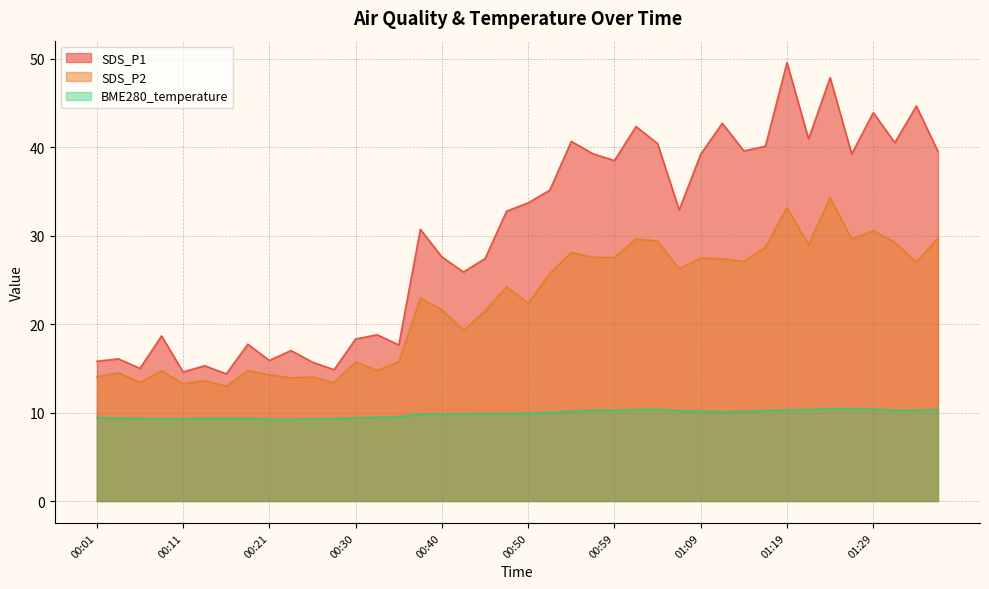

Reading left to right, list all the values displayed in this chart.

SDS_P1: 15.8	16.1	15.0	18.7	14.6	15.3	14.4	17.7	15.9	17.0	15.7	14.8	18.3	18.8	17.6	30.7	27.6	25.9	27.4	32.8	33.7	35.1	40.7	39.3	38.5	42.4	40.4	32.9	39.2	42.7	39.6	40.1	49.6	41.0	47.9	39.2	43.9	40.5	44.7	39.5
SDS_P2: 14.1	14.5	13.4	14.7	13.2	13.6	13.0	14.8	14.3	13.9	14.0	13.4	15.8	14.8	15.8	22.9	21.6	19.3	21.5	24.2	22.4	25.7	28.1	27.6	27.5	29.6	29.4	26.2	27.5	27.4	27.1	28.7	33.2	29.0	34.3	29.6	30.6	29.2	27.0	29.7
BME280_temperature: 9.4	9.4	9.3	9.2	9.3	9.3	9.3	9.3	9.2	9.2	9.2	9.3	9.4	9.5	9.5	9.8	9.8	9.8	9.9	9.9	9.9	10.0	10.2	10.3	10.2	10.3	10.4	10.2	10.1	10.1	10.1	10.2	10.3	10.3	10.4	10.4	10.4	10.2	10.3	10.4